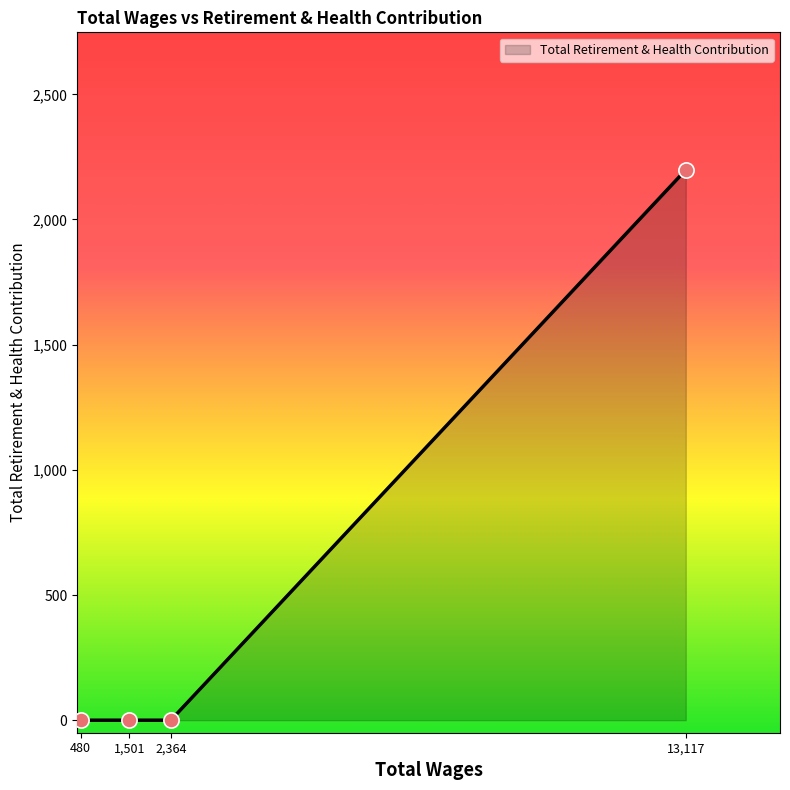

What is the change in value from 2,364 to 13,117?

+2198